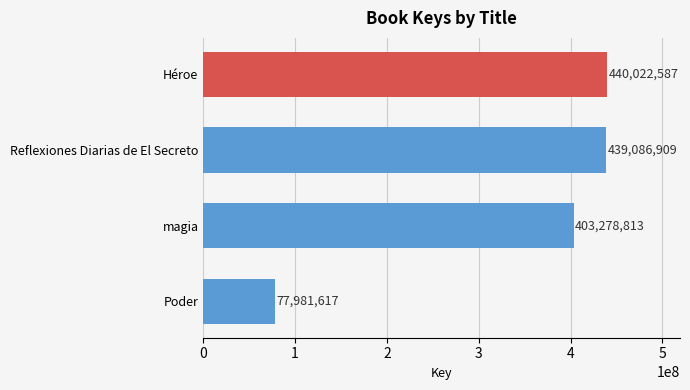

How many data points are less than 439086909?

2